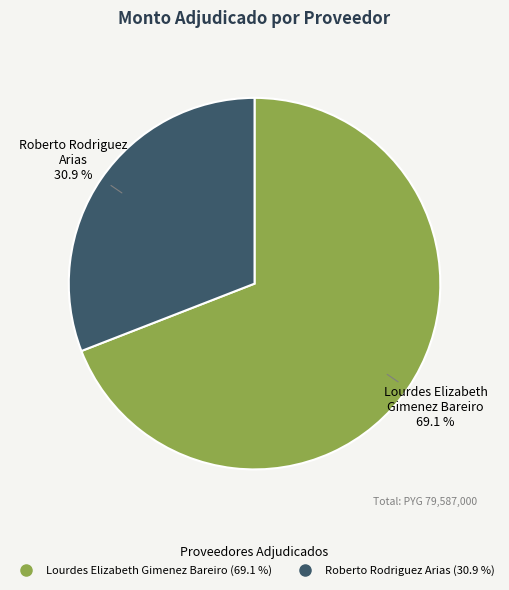

Rank the categories by value from lowest to highest.

Roberto Rodriguez Arias, Lourdes Elizabeth Gimenez Bareiro